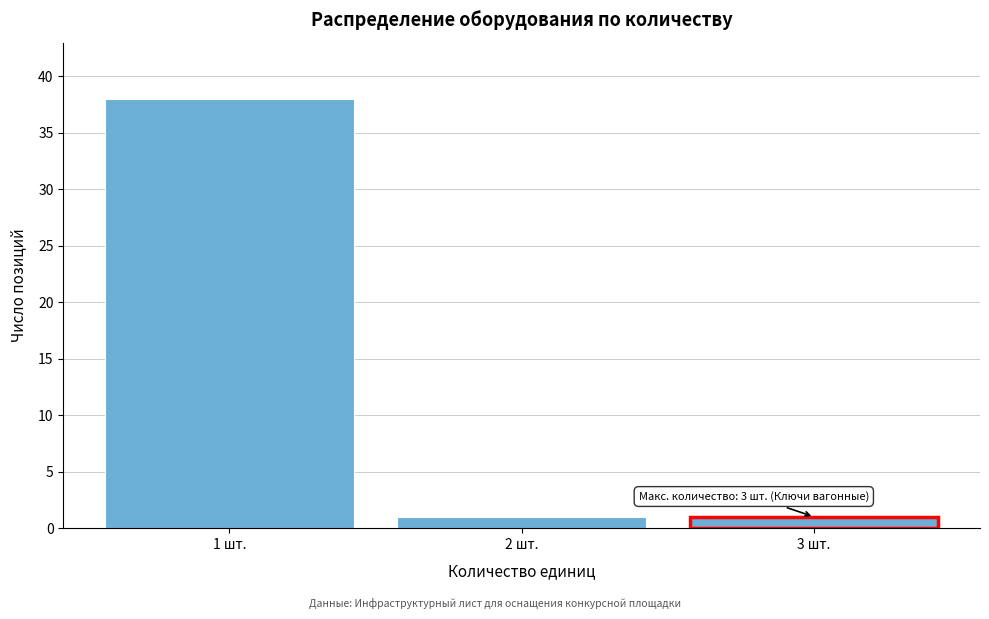

Which range on the x-axis has the tallest bar?

0.5 to 1.5